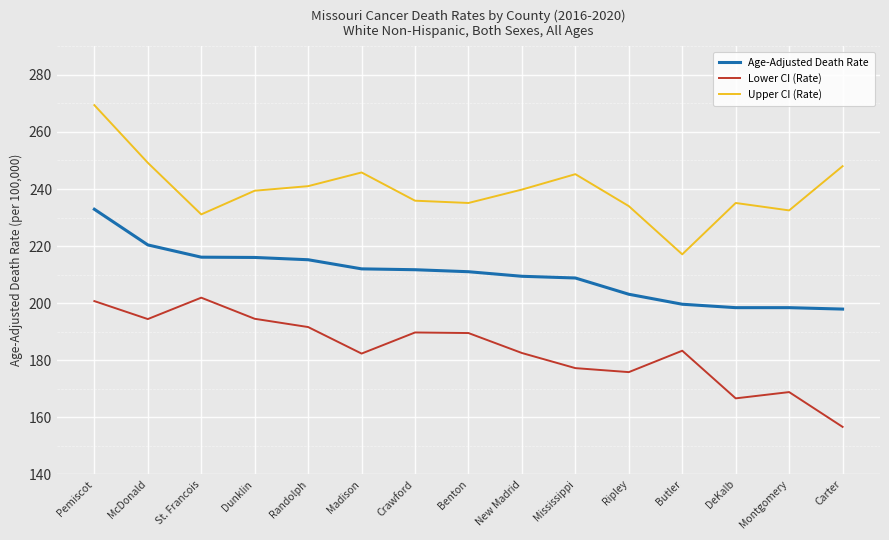

What is the minimum value shown in the chart?

156.6